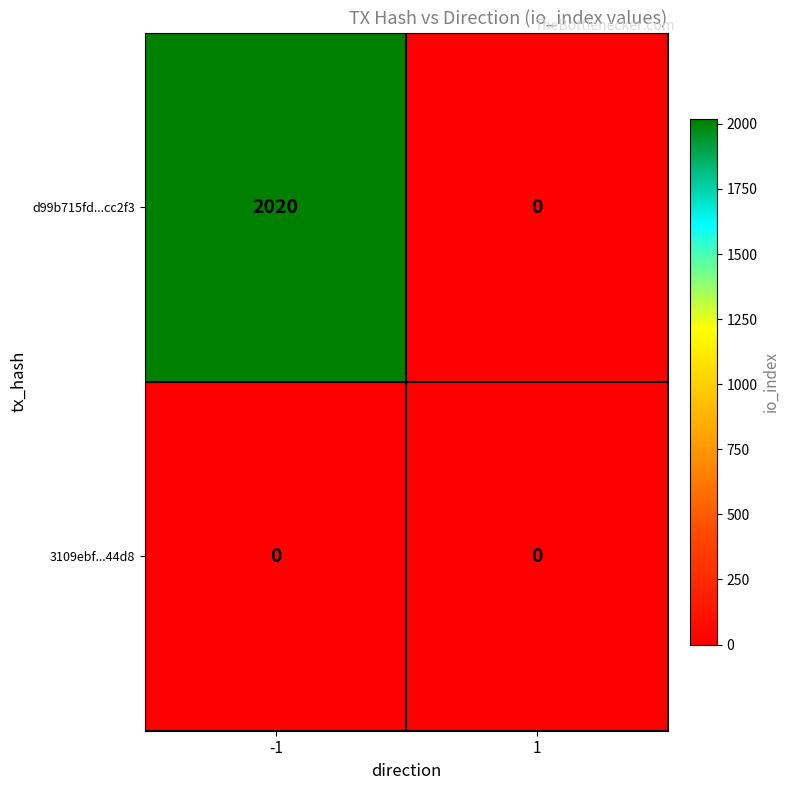

Which series has the largest total across all categories?

d99b715fd...cc2f3